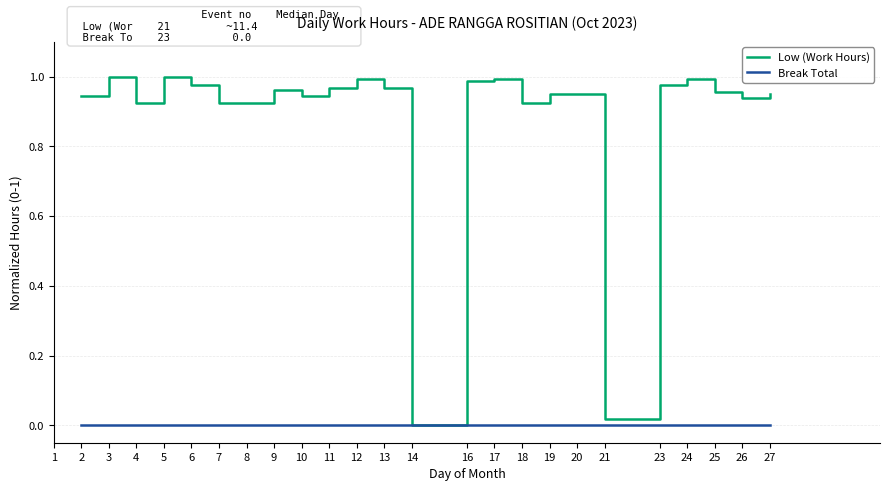

Is the value of Low (Work Hours) at 25 greater than the value of Break Total at 13?

Yes